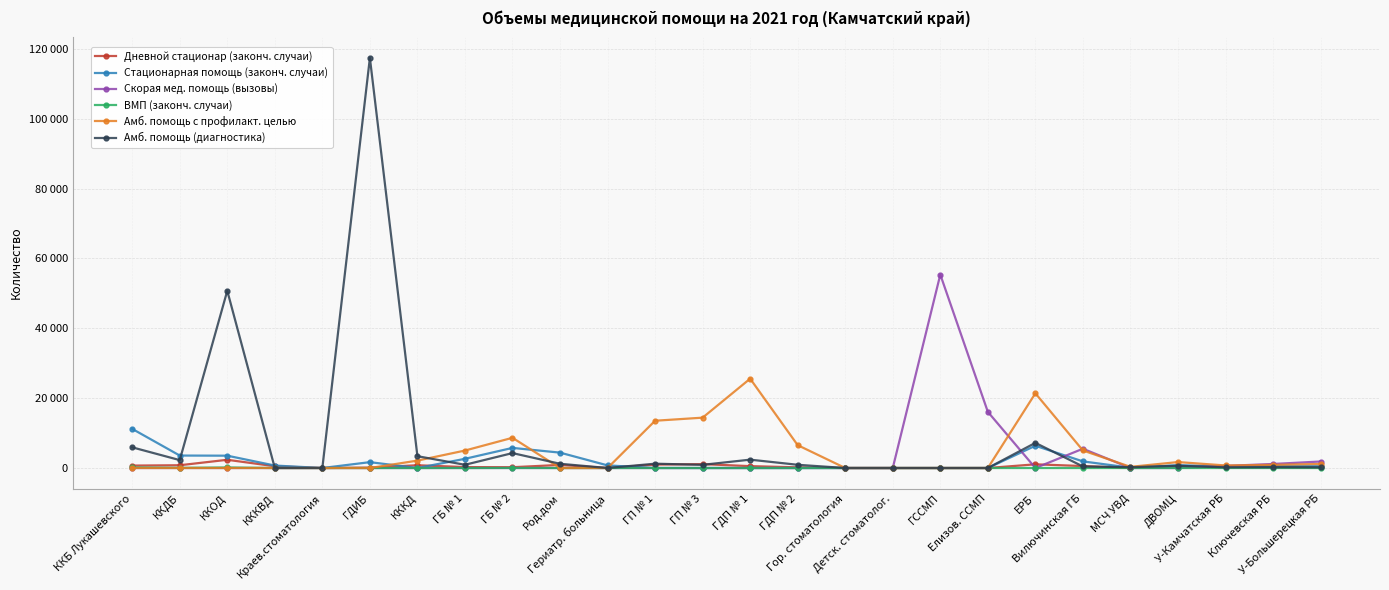

Is this an area chart (filled region under the line)?

No